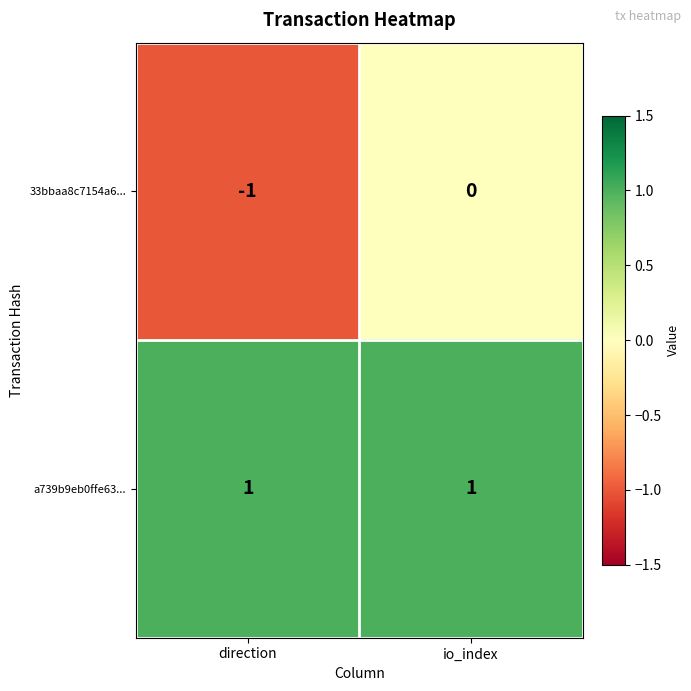

Which series has the largest total across all categories?

a739b9eb0ffe63...